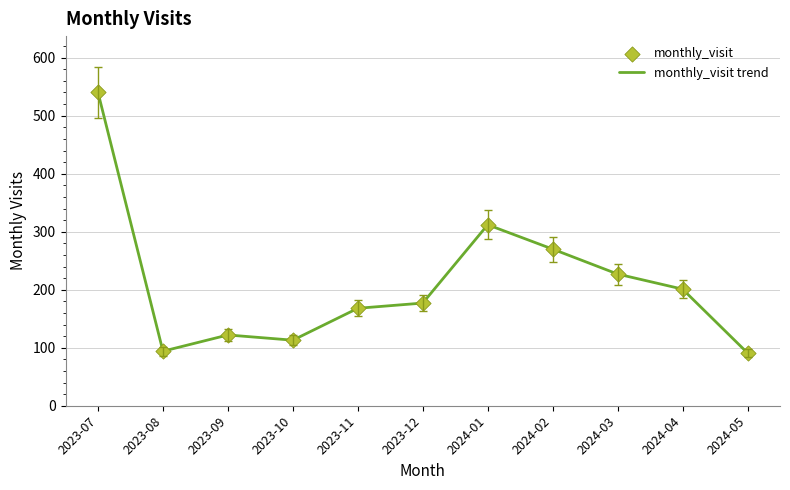

At which category does the chart reach its peak across all series?

2023-07